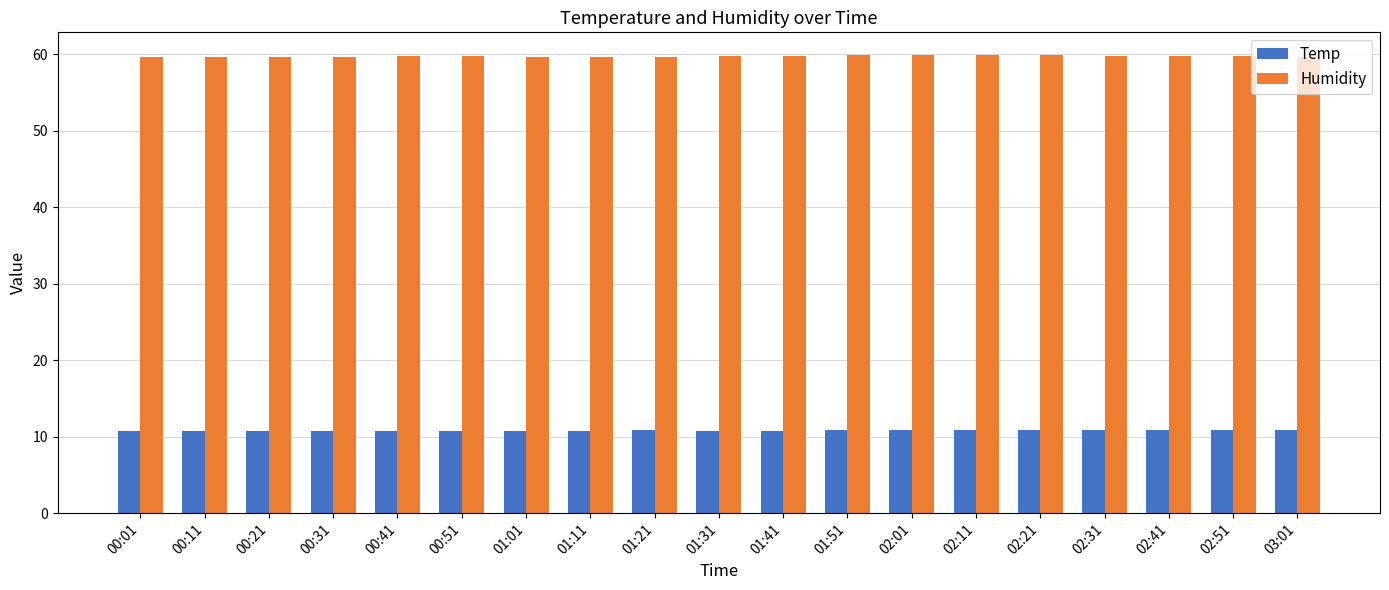

What is the difference between the Humidity values at 00:51 and 01:21?

0.1